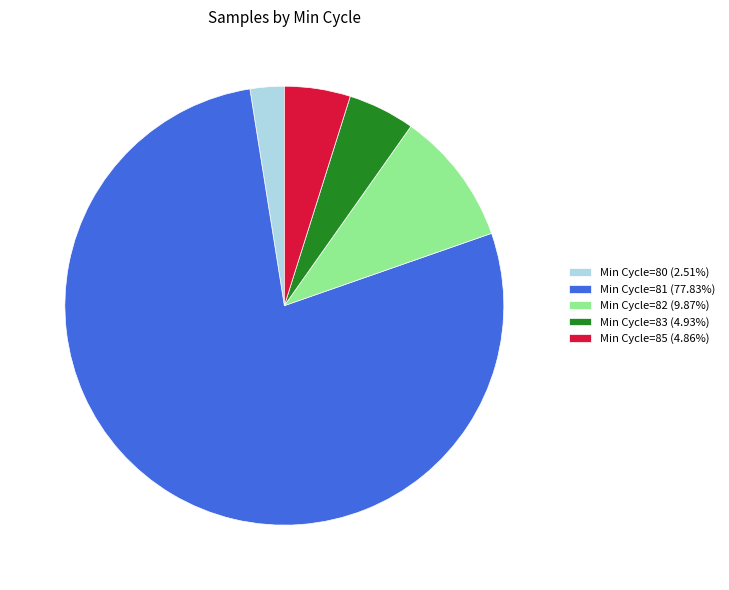

Is the sum of Min Cycle=82 (9.87%) and Min Cycle=83 (4.93%) greater than half?

No